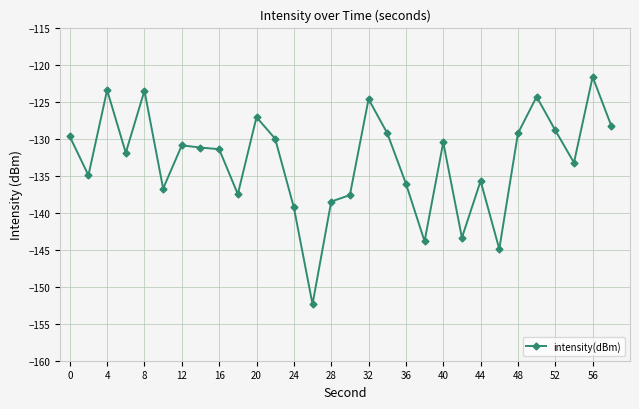

Count the number of categories in the chart.

30